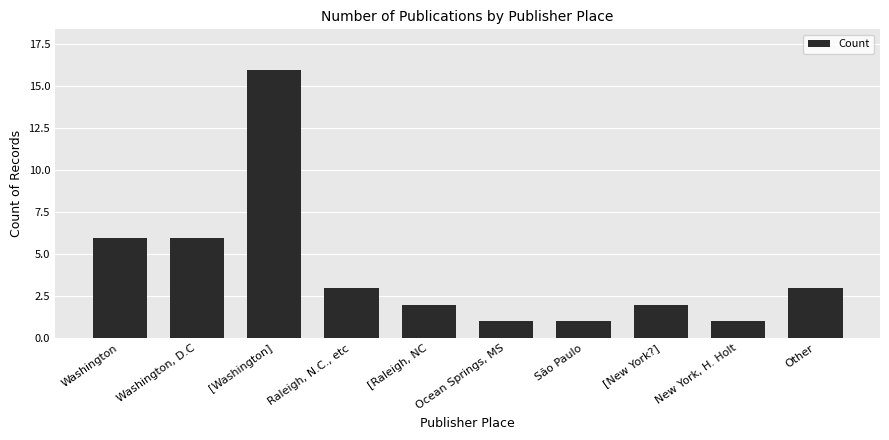

What is the average value?

4